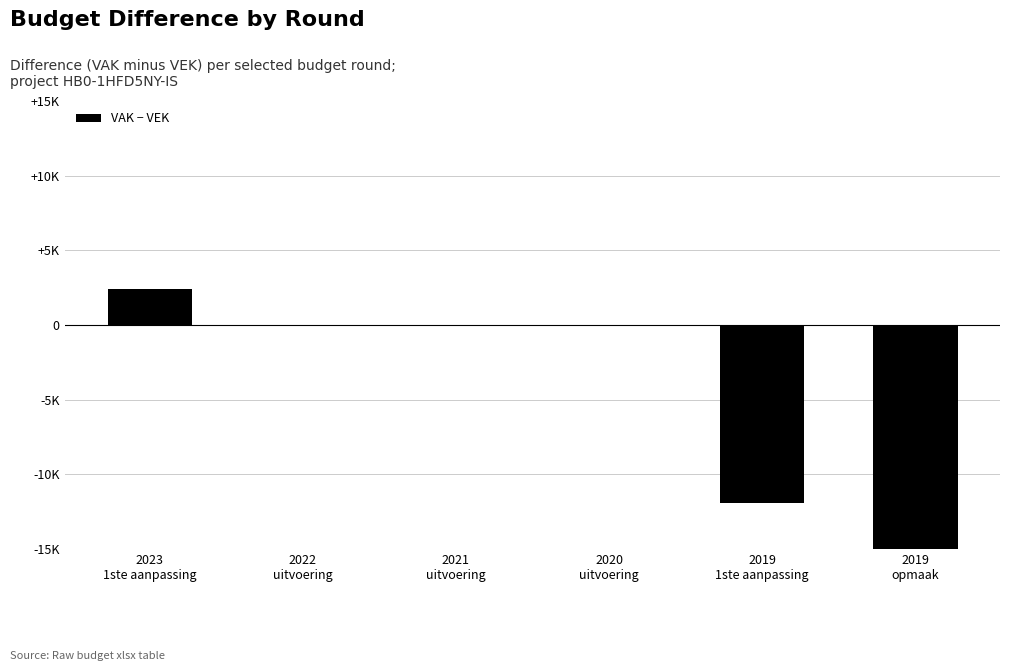

At which label is the value closest to -9335?

2019
1ste aanpassing